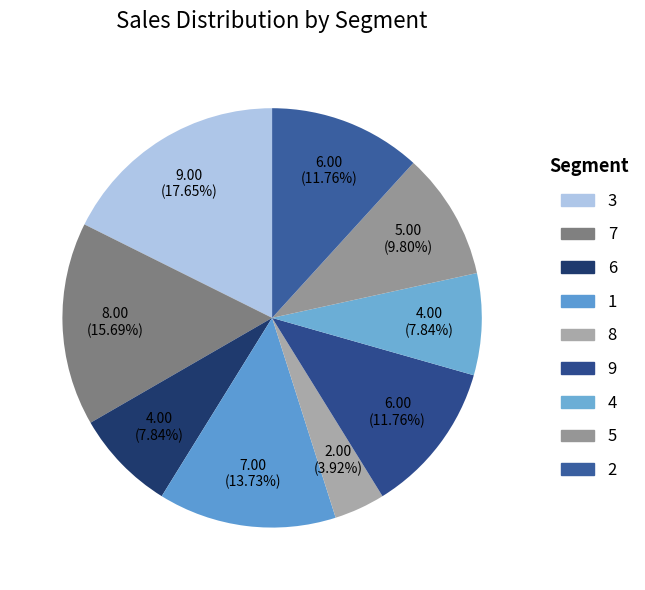

To the nearest percent, what is the average slice percentage?

11%